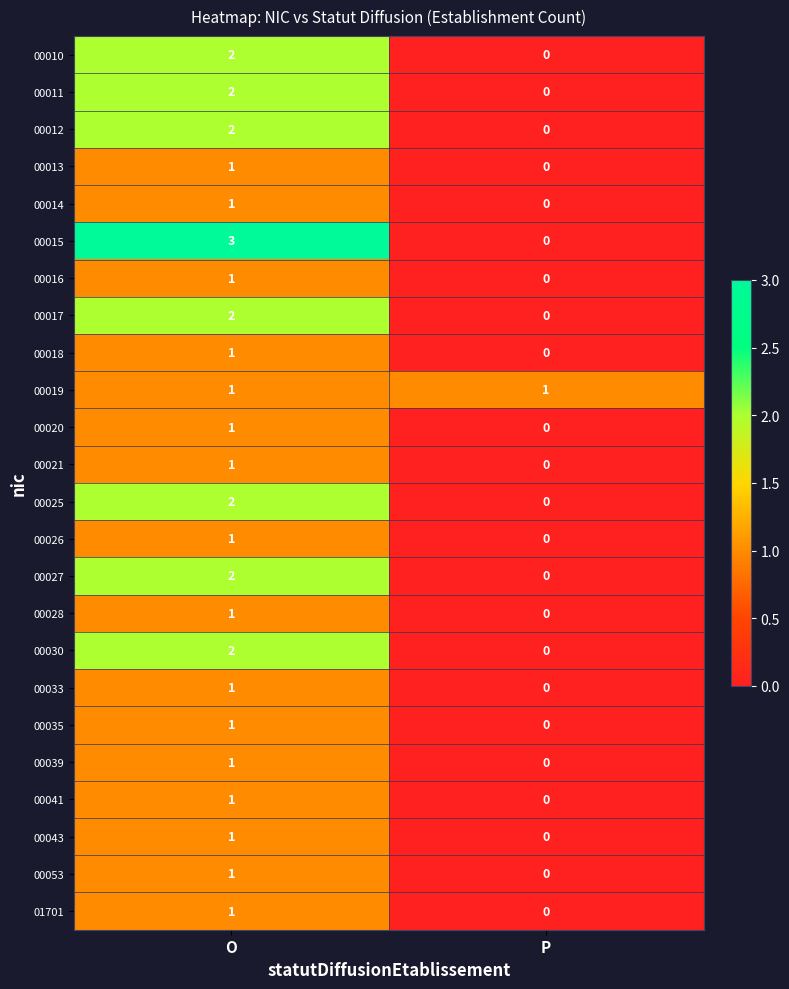

Which series changed the most between O and P?

00015